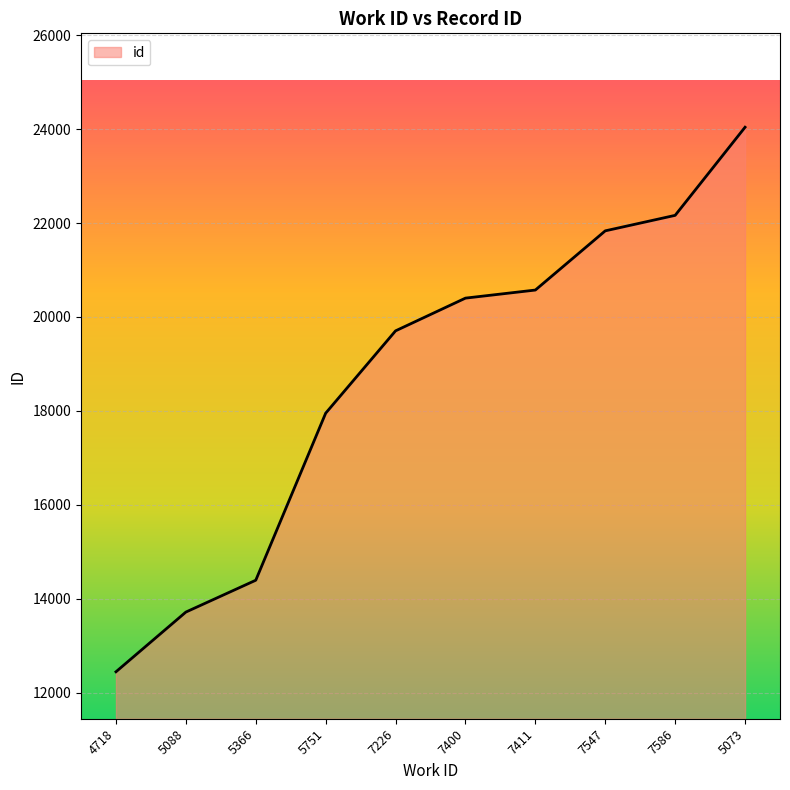

What is the maximum value shown in the chart?

24042